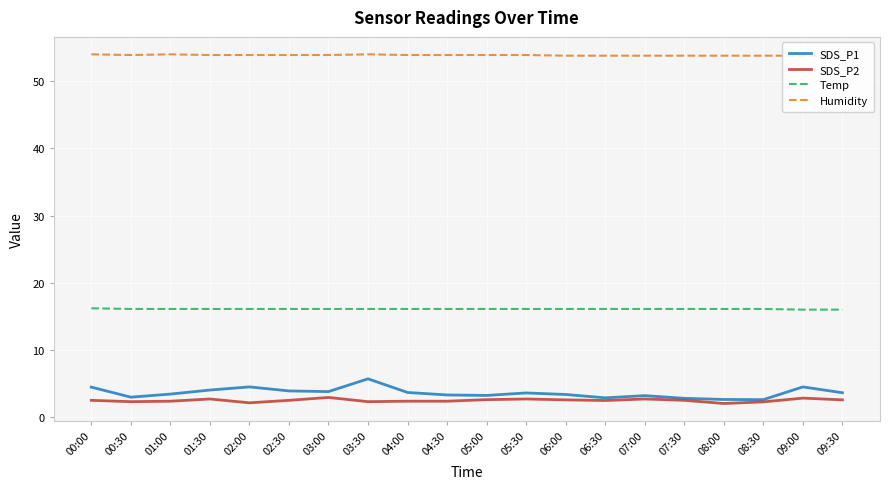

List the series in order of their peak value, lowest first.

SDS_P2, SDS_P1, Temp, Humidity